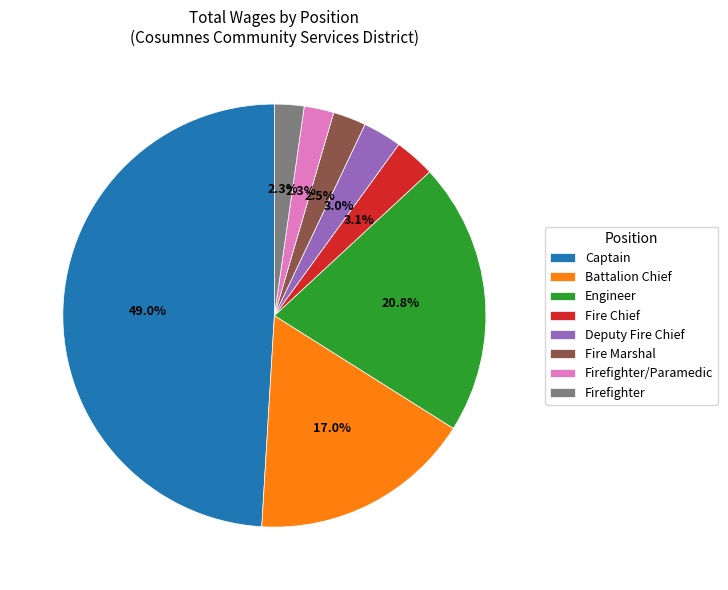

Does Captain represent more than half of the total?

No